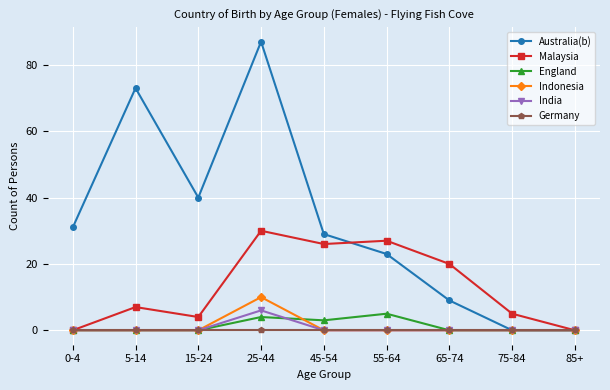

Which series has the largest range (max minus min)?

Australia(b)